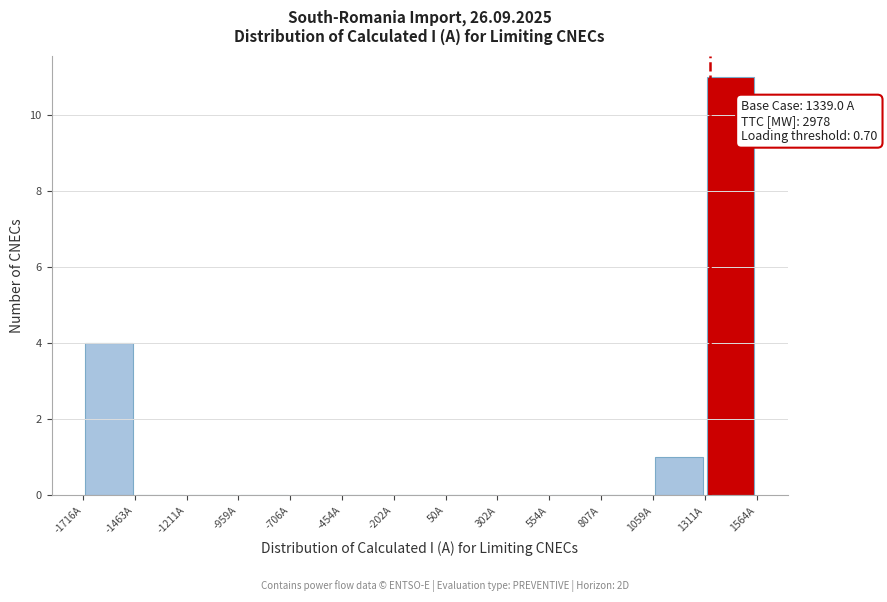

Over which range of the x-axis is the bar tallest?

1300 to 1550